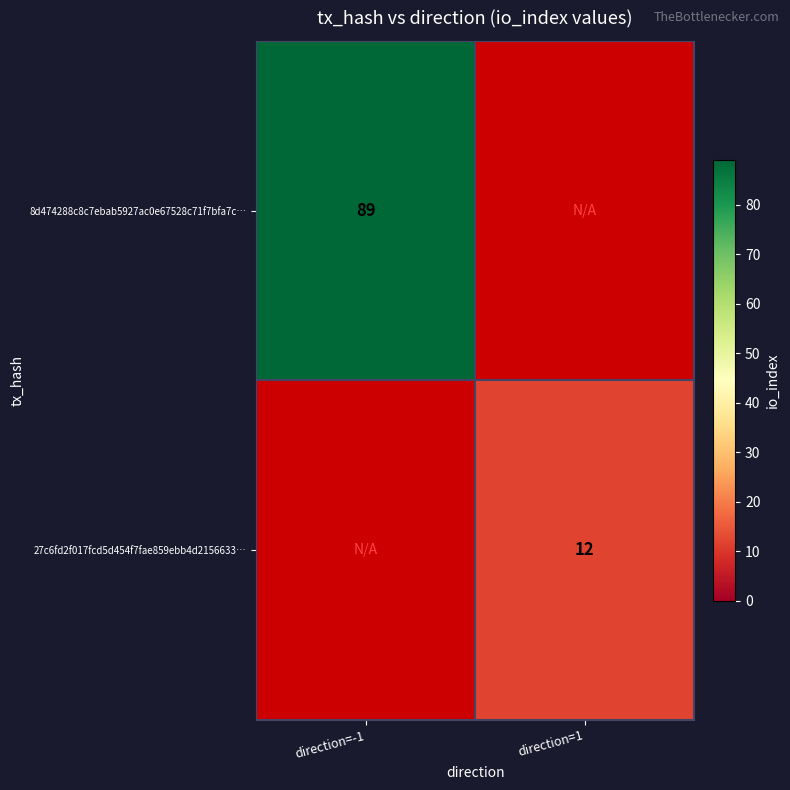

How many data points does each series have?

2